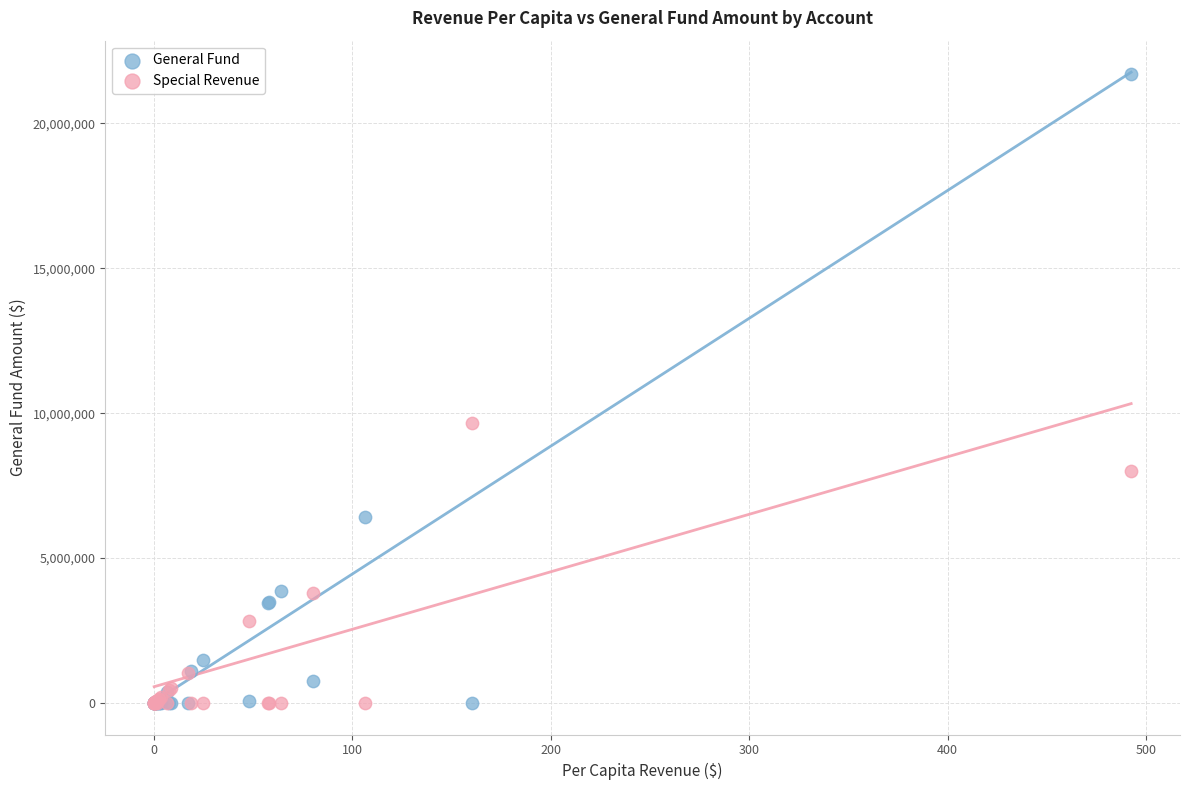

Which series has the widest spread of Y values?

General Fund